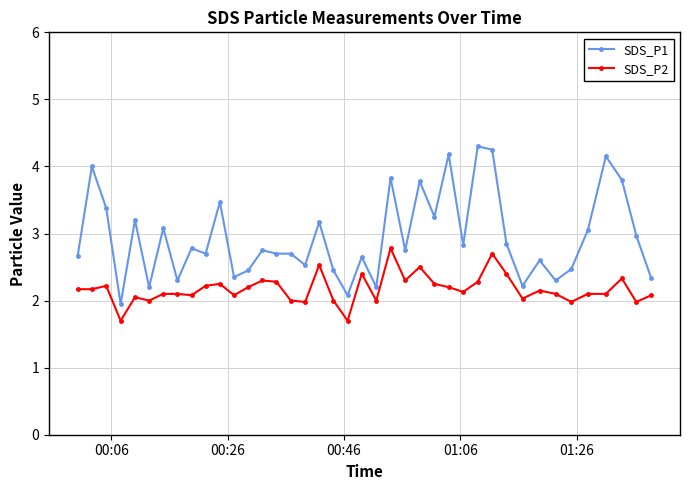

Rank the series by their average value, from lowest to highest.

SDS_P2, SDS_P1